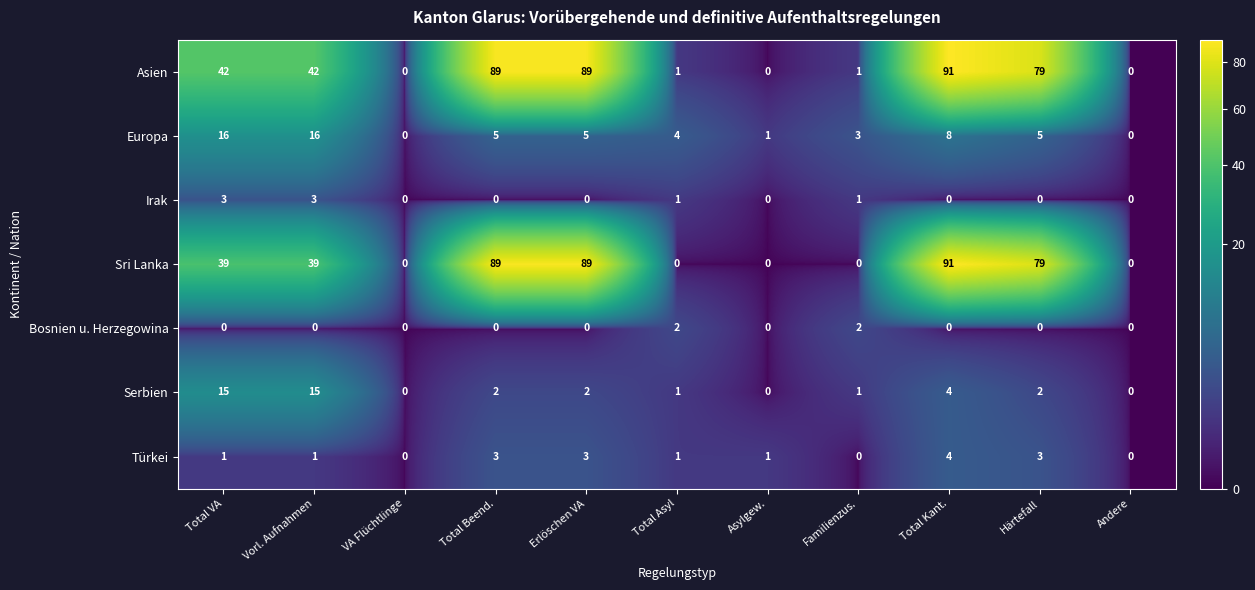

What value does the Europa series have at Total VA?

16